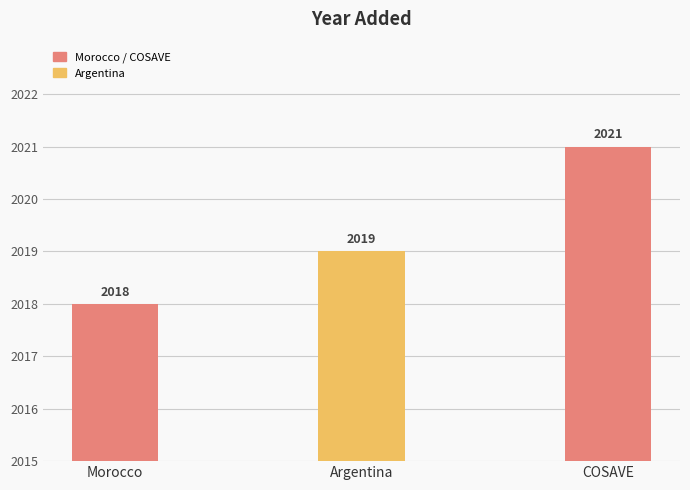

Where is the data nearest to the value 2019?

Argentina